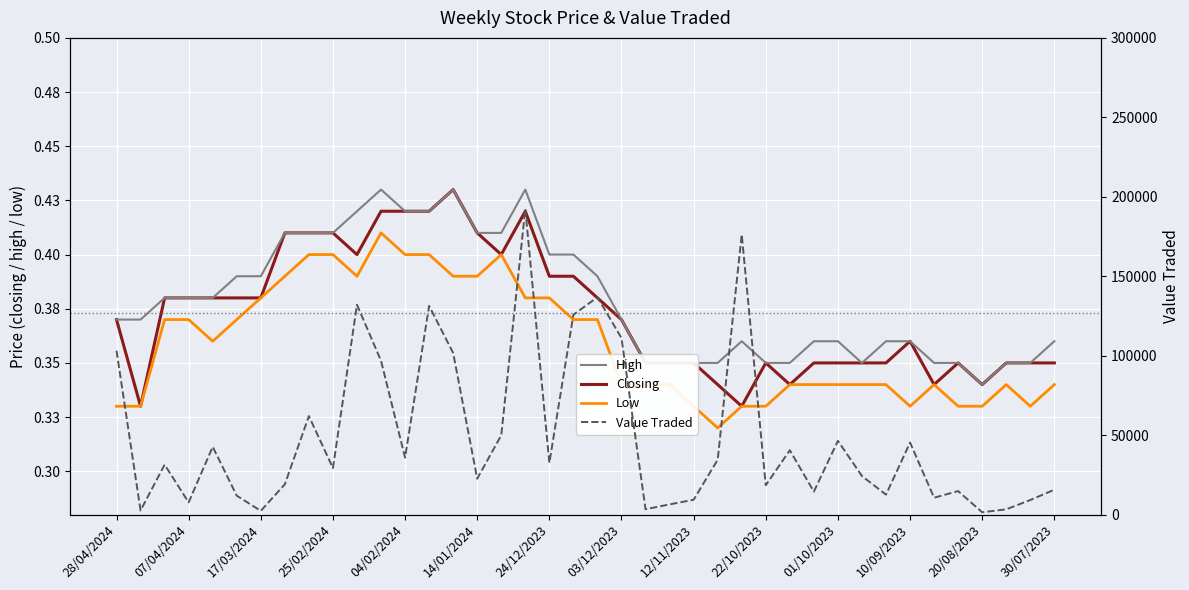

What is the label of the 2nd point from the left?

07/04/2024